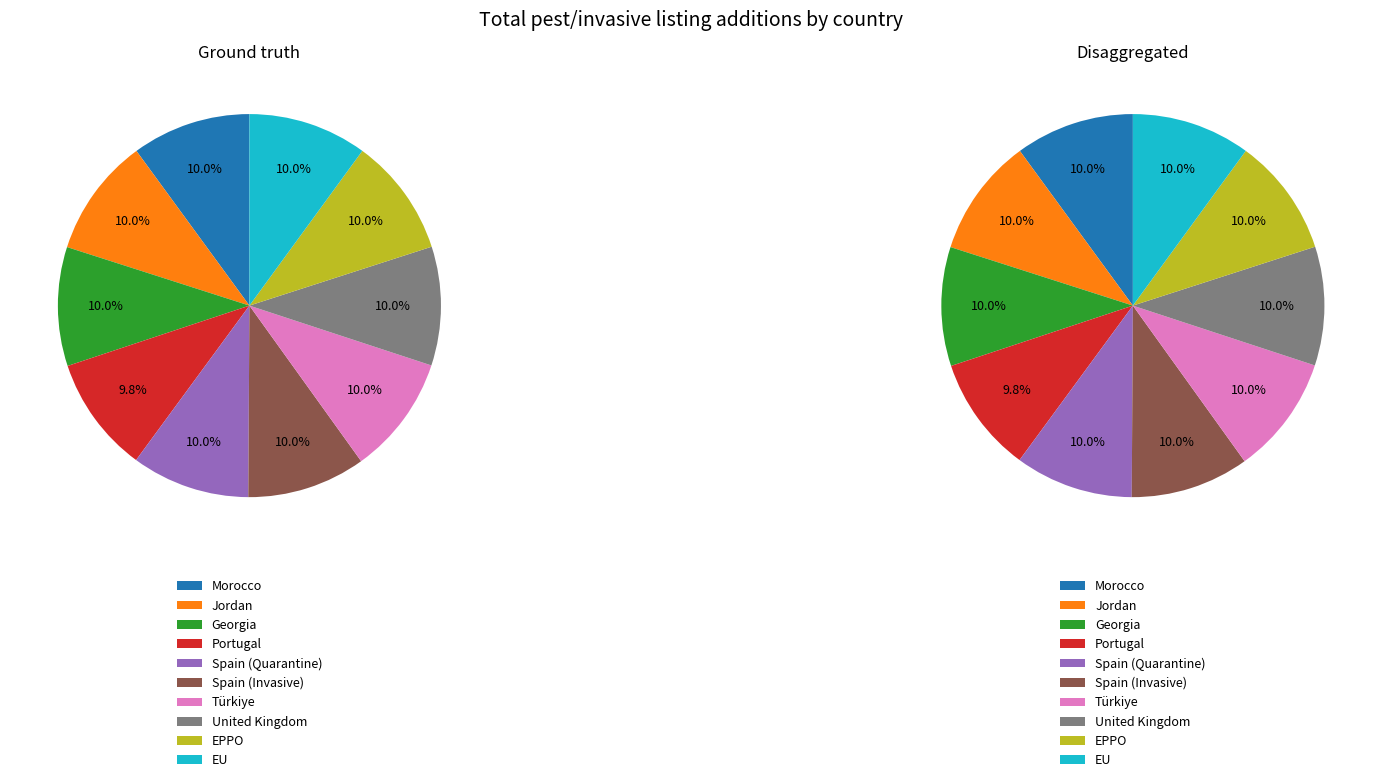

Does any single category account for the majority?

No